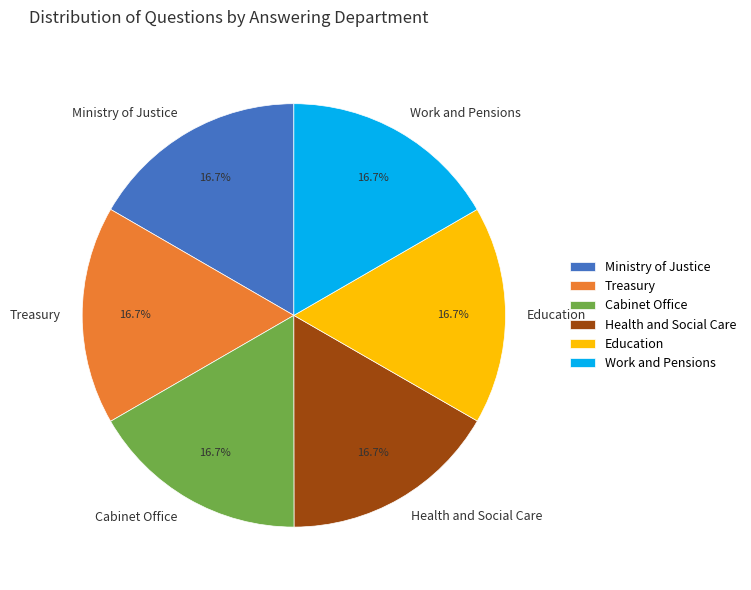

To the nearest percent, what portion does Health and Social Care represent?

17%